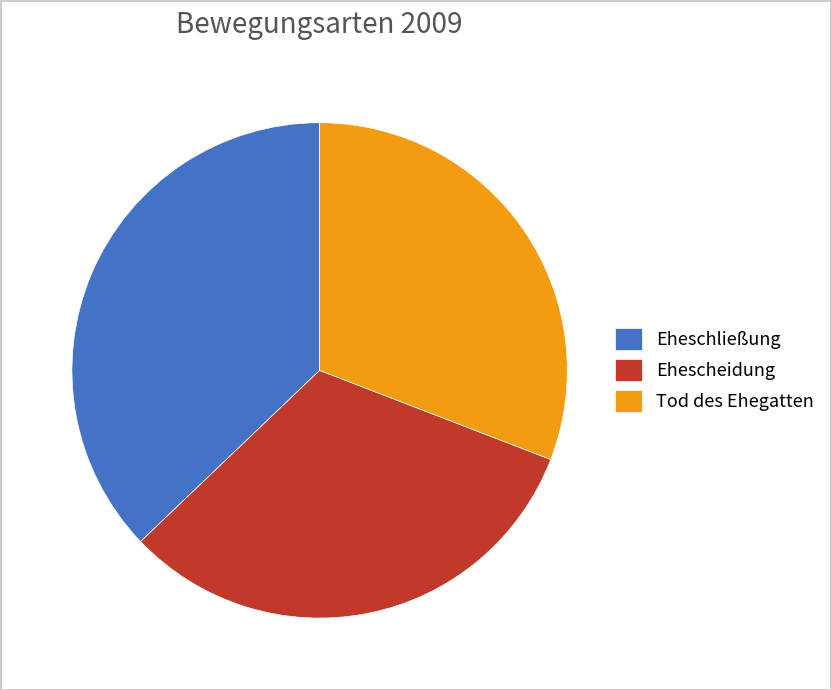

Combined, do Tod des Ehegatten and Ehescheidung account for over 50%?

Yes